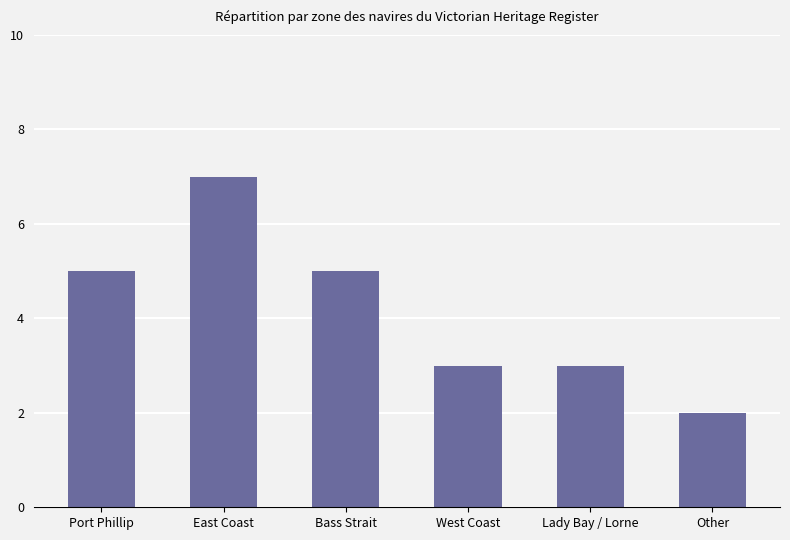

How many bars are there in total?

6